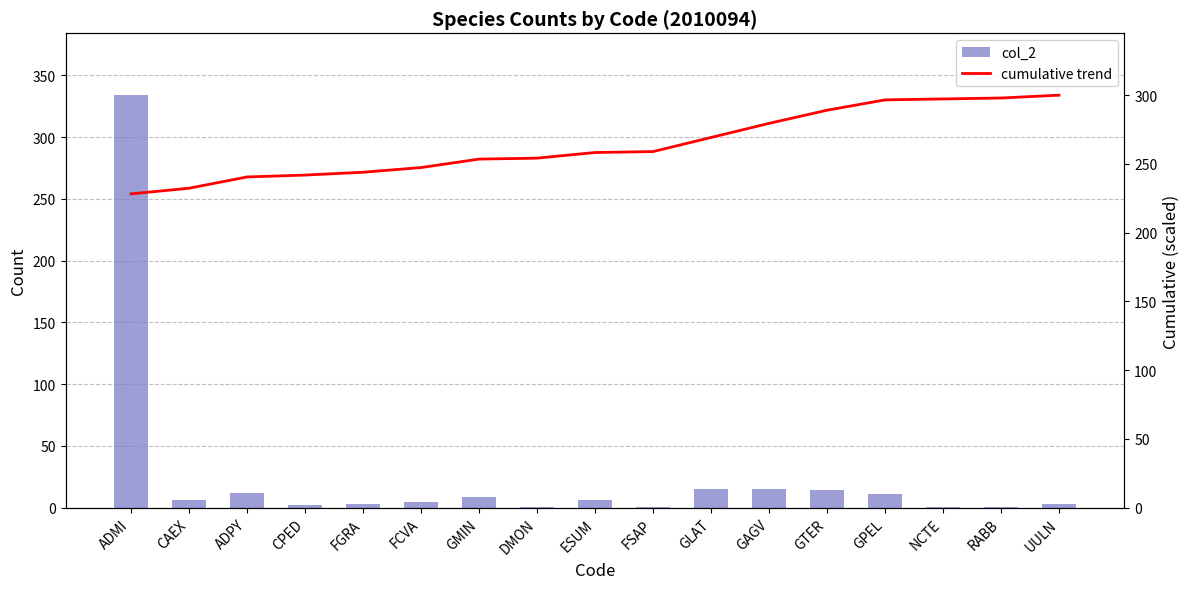

What value does the cumulative trend series have at GPEL?

296.6